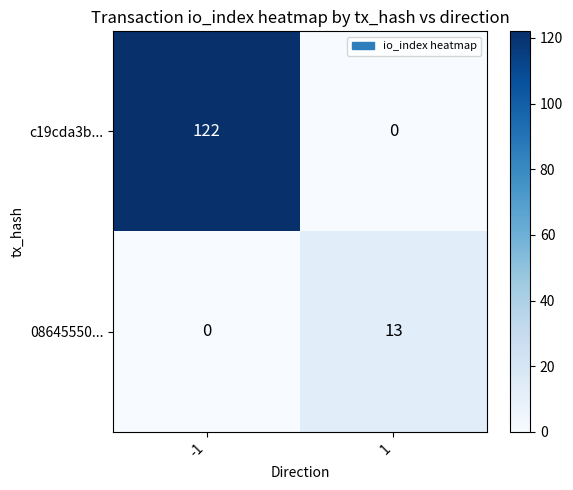

What is the difference between the highest and lowest values at 1?

13